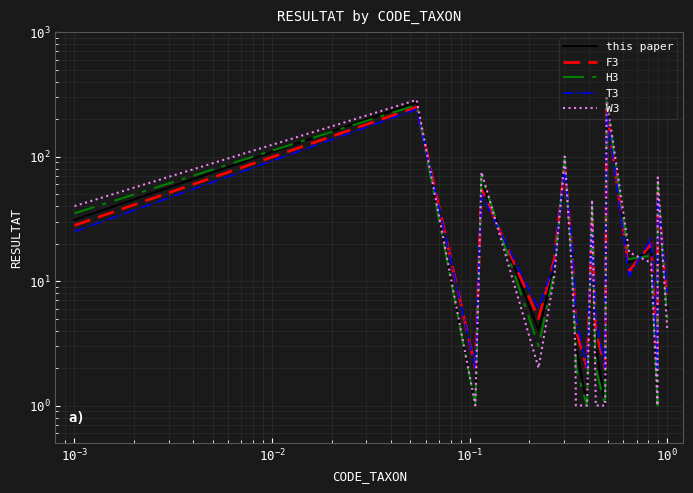

Reading left to right, extract all data points from this chart.

this paper: 31	273	1	63	4	13	90	16	5	3	1	35	3	1	269	14	18	1	58	6
F3: 28	250	2	55	5	15	85	18	6	4	2	30	4	2	240	12	20	2	52	7
H3: 35	260	1	70	3	12	95	14	4	2	1	40	2	1	280	15	16	1	62	5
T3: 25	240	2	50	6	14	80	20	7	5	2	28	5	2	230	11	22	2	48	8
W3: 40	285	1	75	2	11	100	12	3	1	1	45	1	1	295	17	14	1	68	4